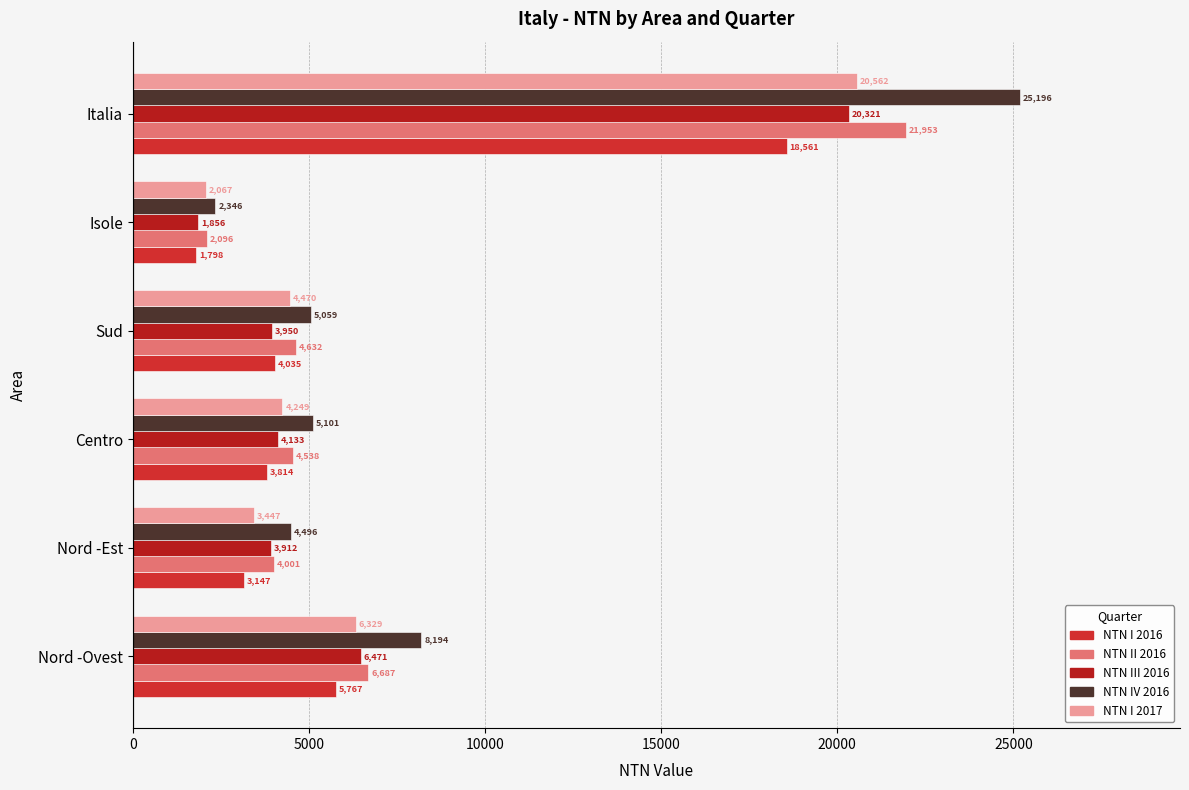

What is the maximum value shown in the chart?

25195.7